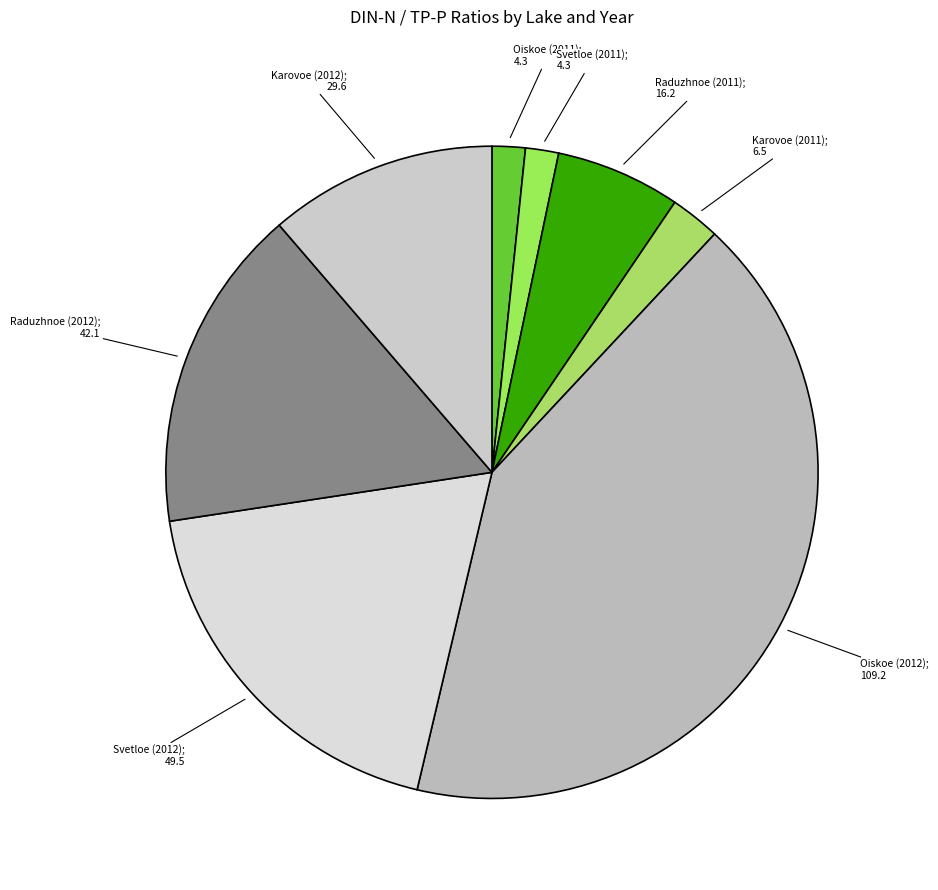

How many slices are in this pie chart?

8